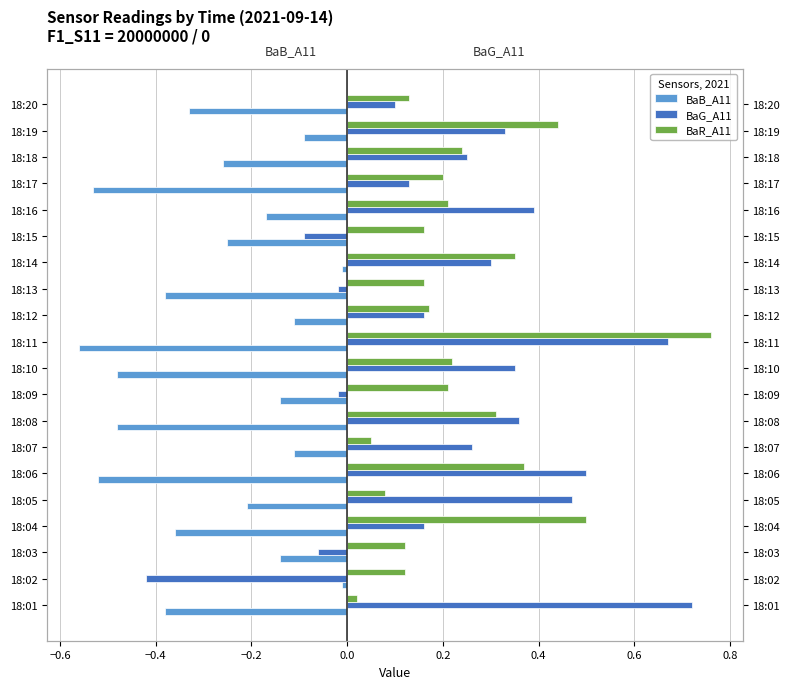

Which series has the widest spread of values?

BaG_A11